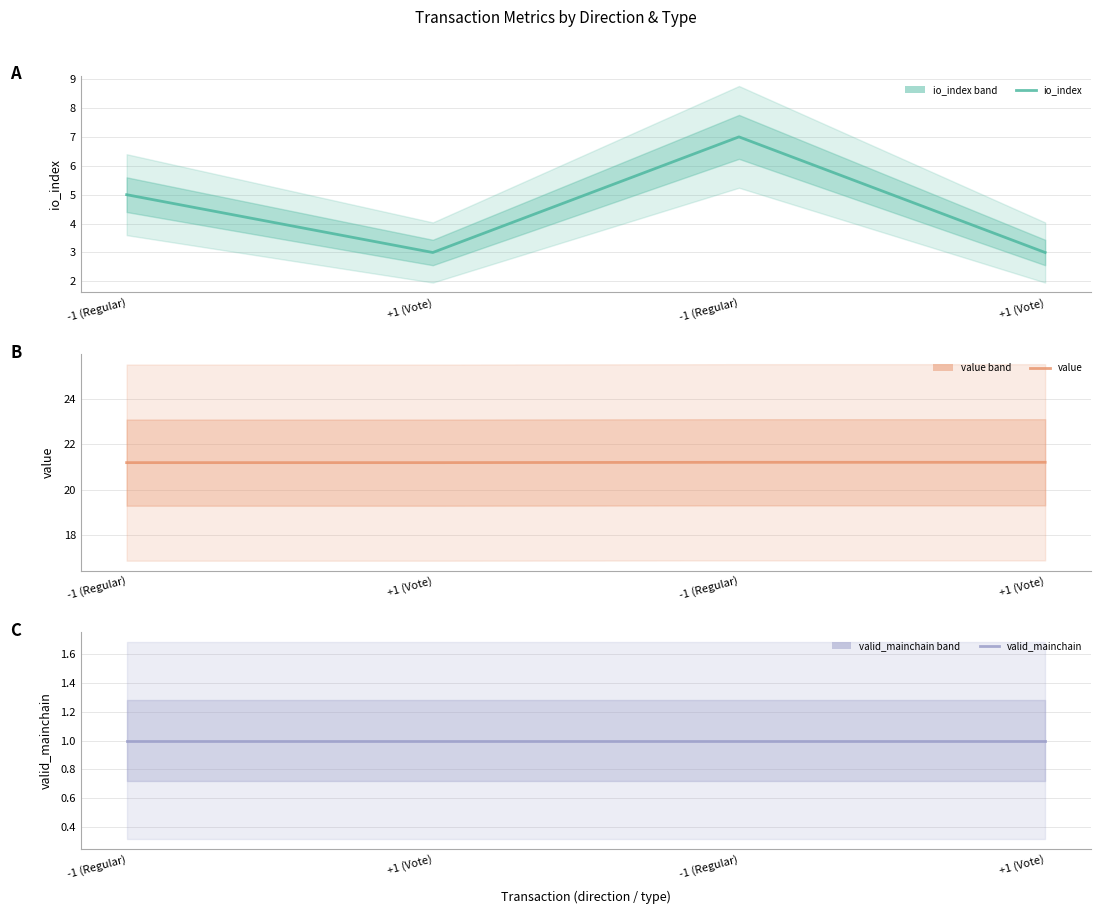

How many data points in io_index are above 5?

1